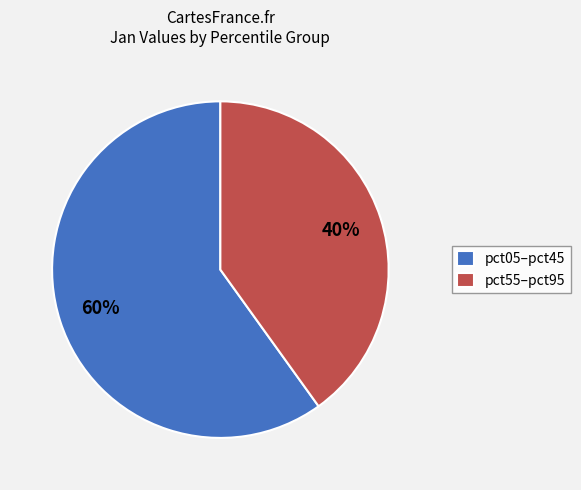

What is the smallest slice in the pie chart?

pct55–pct95